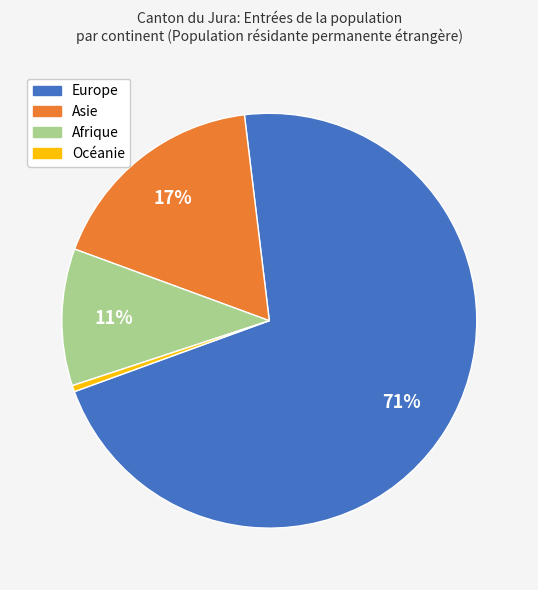

To the nearest percent, what is the average slice percentage?

25%